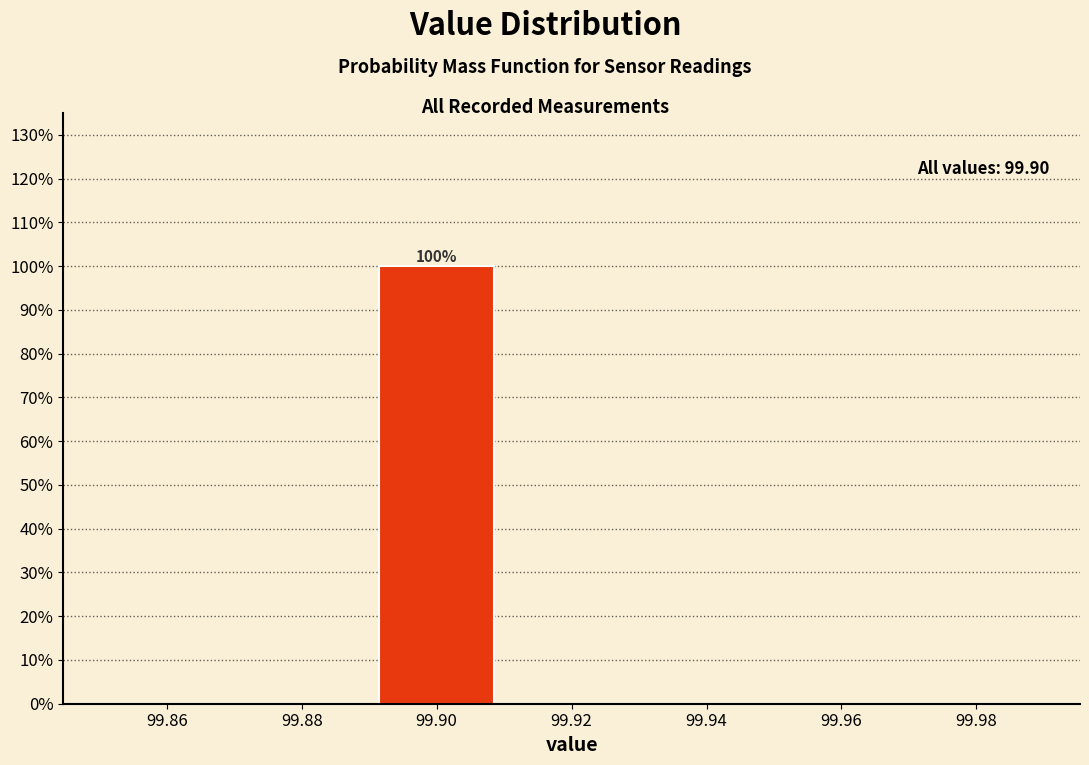

Over which range of the x-axis is the bar tallest?

99.89 to 99.91